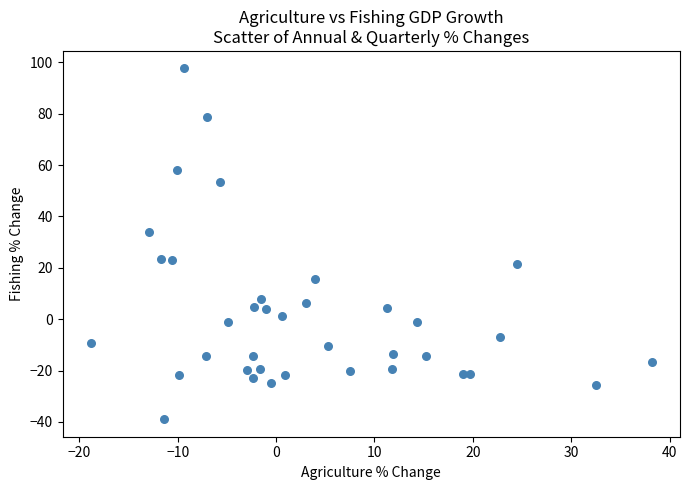

What is the range of X values (max minus min)?

57.1